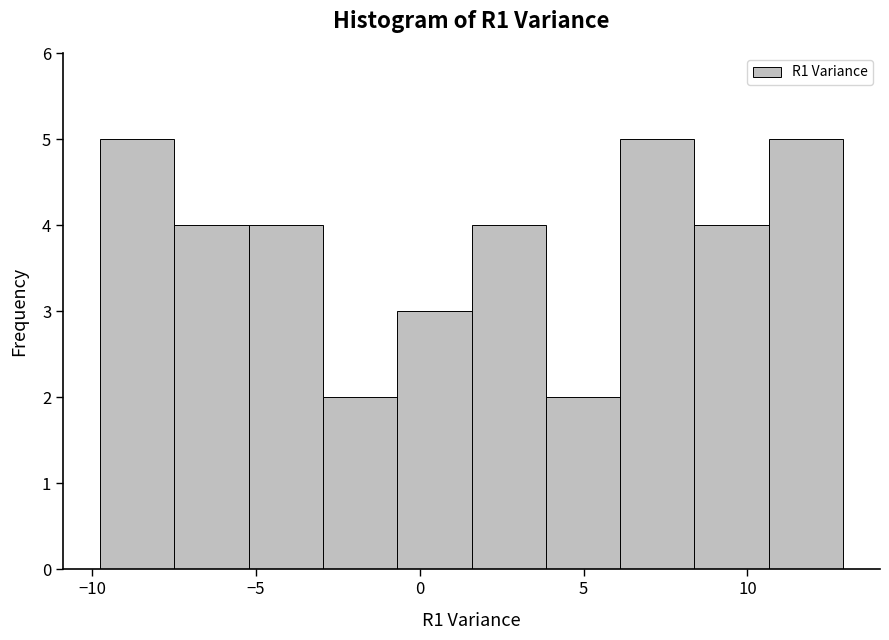

Reading left to right, transcribe this chart: for each bar, give the range it covers on the x-axis and its height. Neither the bar edges nor the heights are printed on the chart, so give them approximately, as read against the axes.

-9.5 to -7.5: 5
-7.5 to -5.0: 4
-5.0 to -3.0: 4
-3.0 to -0.5: 2
-0.5 to 1.5: 3
1.5 to 4.0: 4
4.0 to 6.0: 2
6.0 to 8.5: 5
8.5 to 10.5: 4
10.5 to 13.0: 5